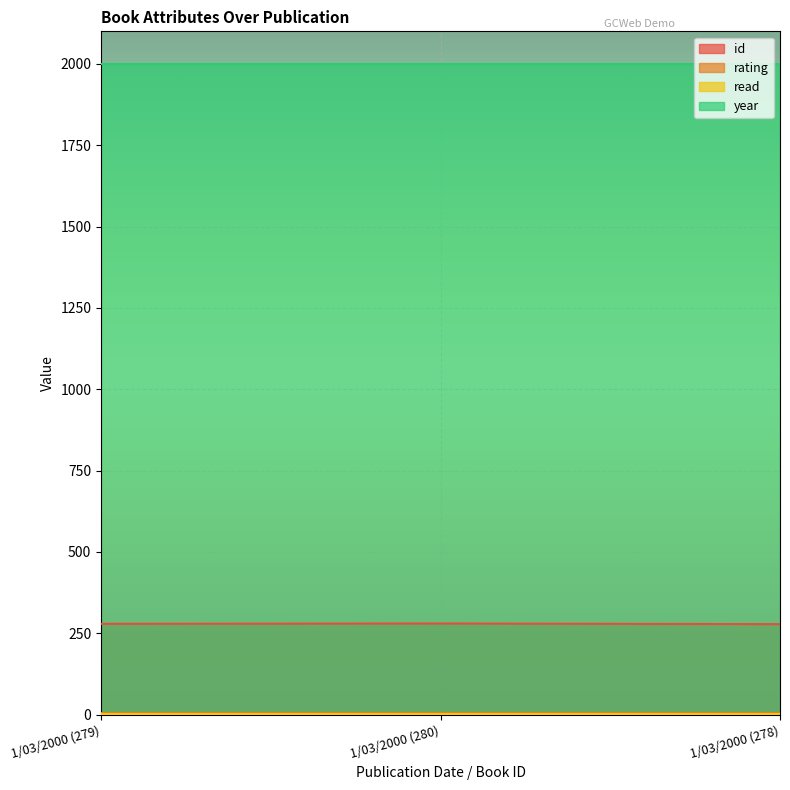

What position from the left is 1/03/2000 (279)?

1